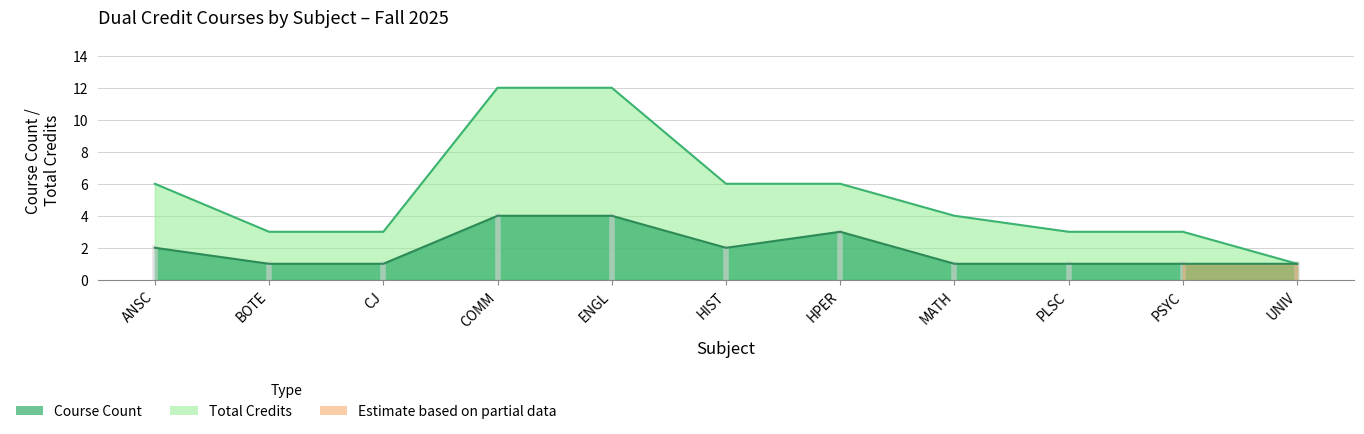

Reading left to right, extract all data points from this chart.

Course Count: 2	1	1	4	4	2	3	1	1	1	1
Total Credits: 6	3	3	12	12	6	6	4	3	3	1